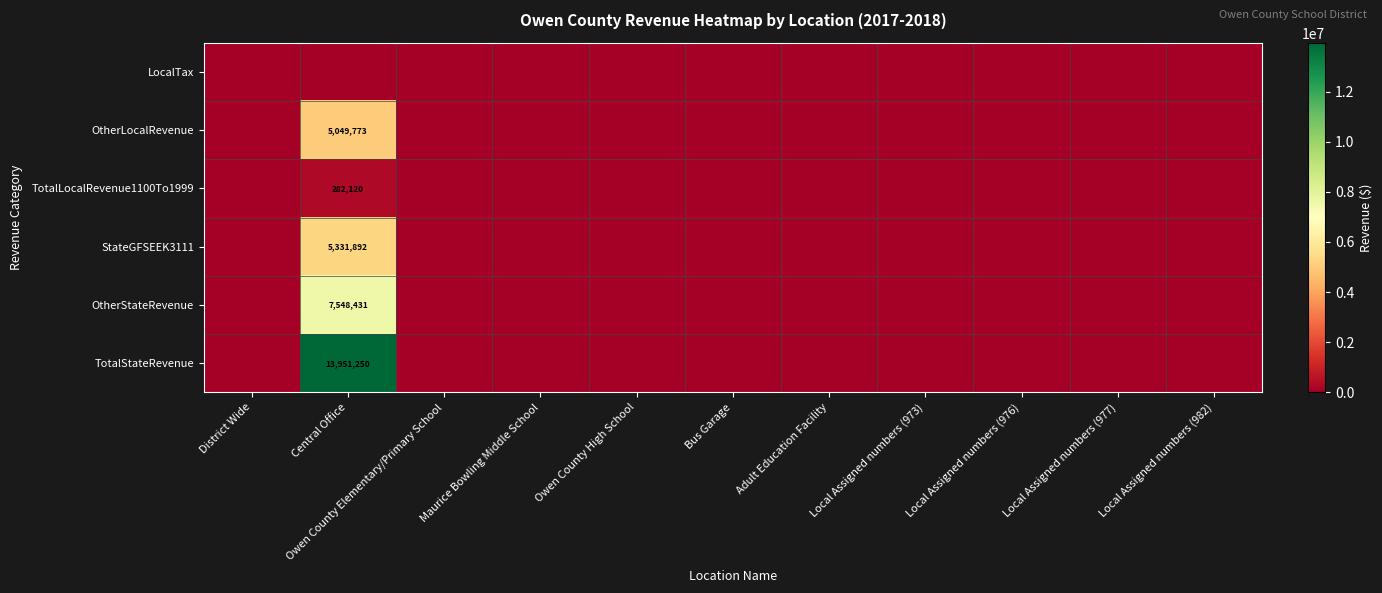

True or false: OtherStateRevenue has a value of 11727804 at Central Office.

False